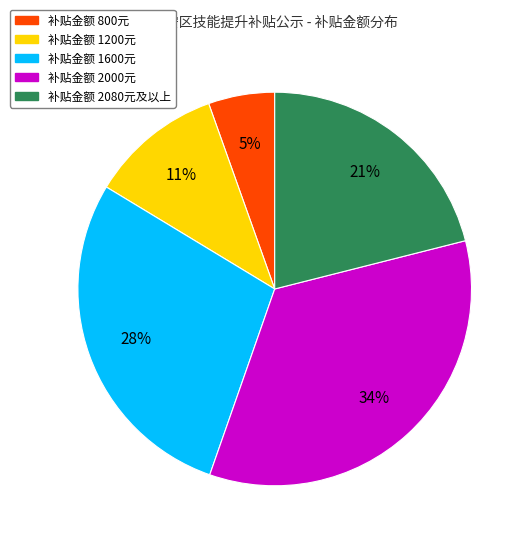

Does any single category account for the majority?

No